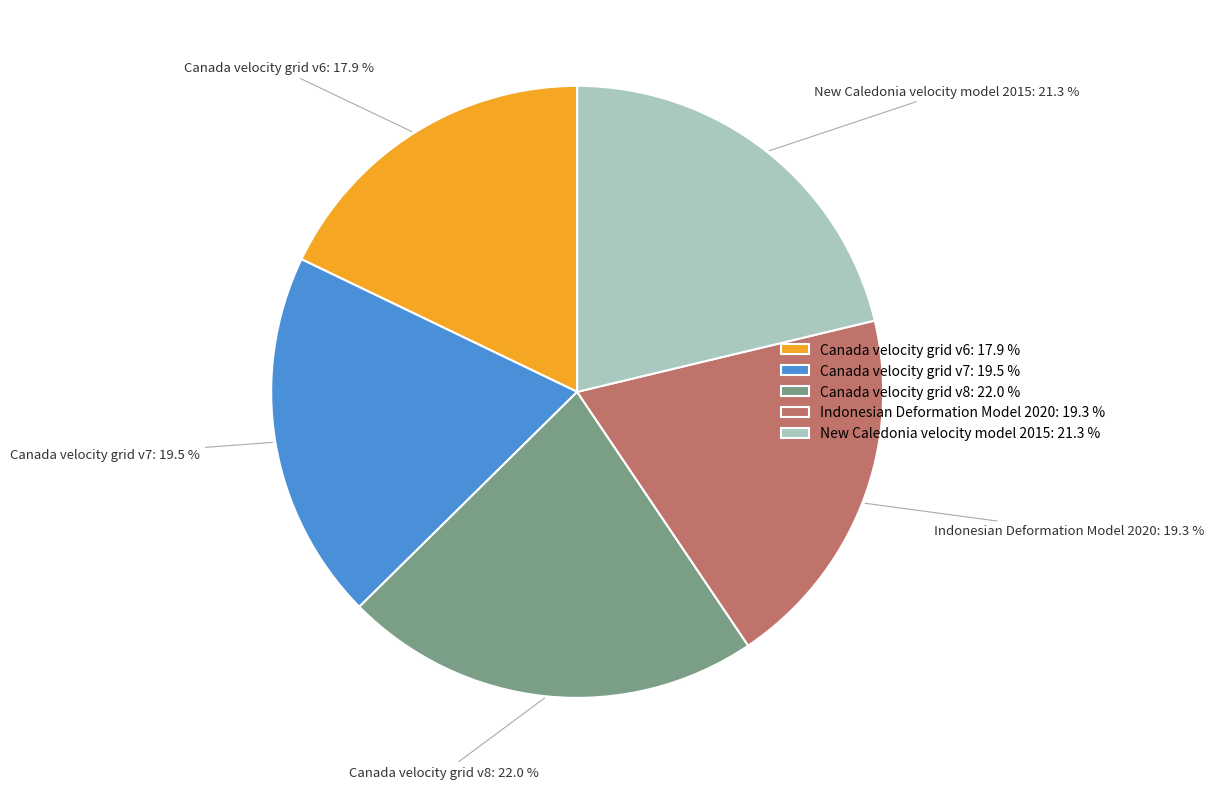

What percentage is the Indonesian Deformation Model 2020 slice, to the nearest percent?

19%